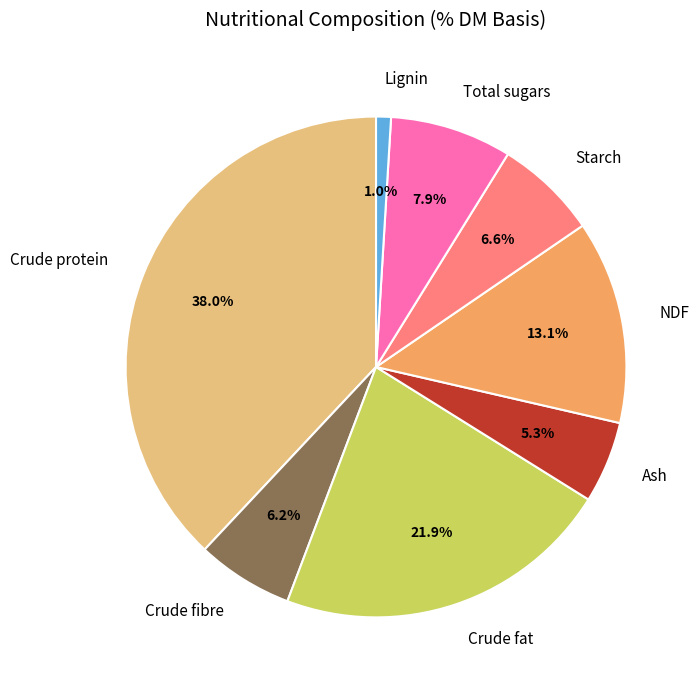

How many segments does this pie chart have?

8